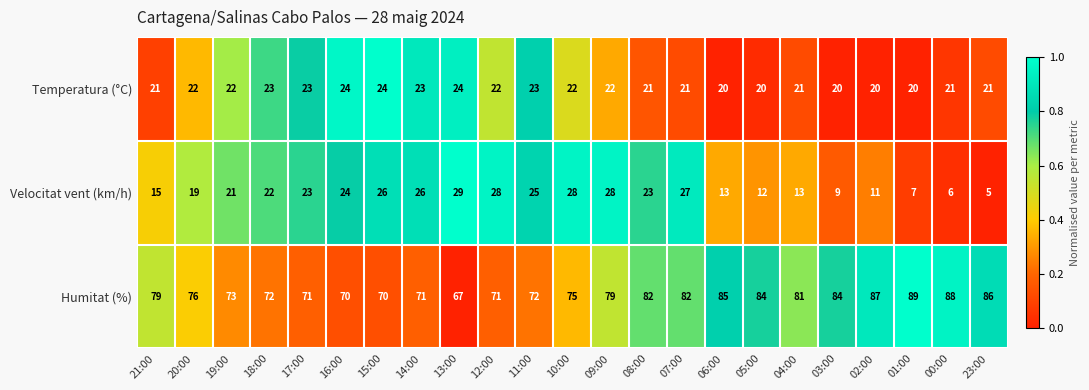

Rank the series at 05:00 from highest to lowest value.

Humitat (%), Temperatura (°C), Velocitat vent (km/h)